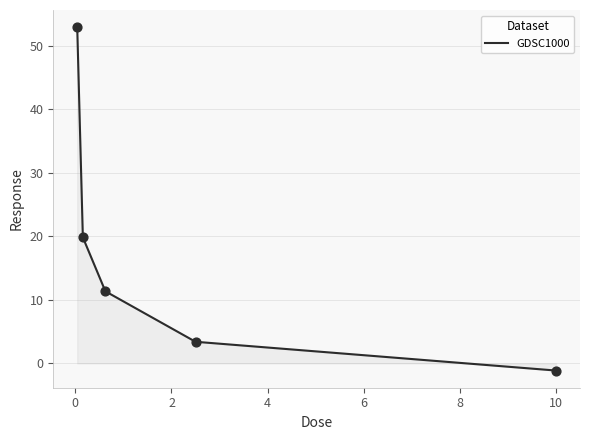

True or false: there are more than 1 points higher than both neighbors.

False